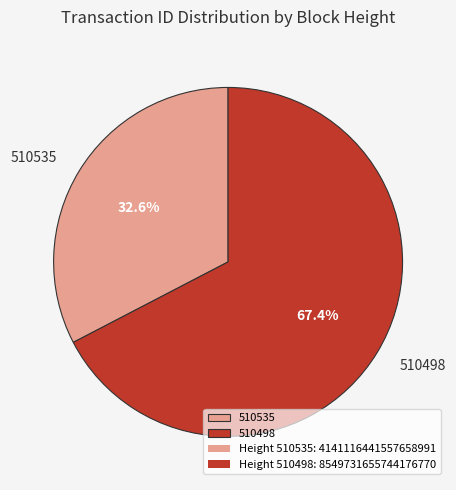

Do 510498 and 510535 together represent more than half of the pie?

Yes